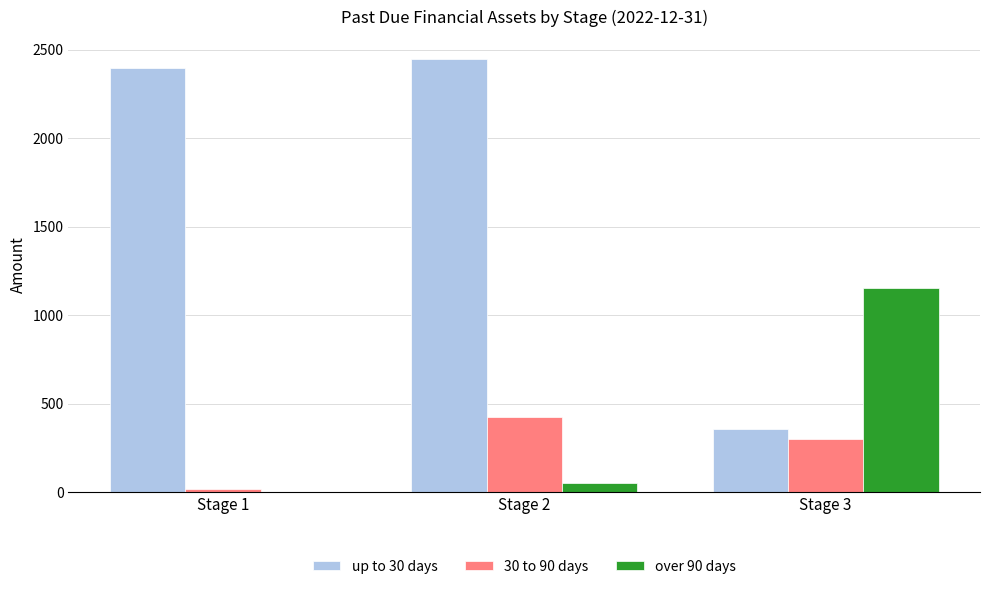

The up to 30 days series shows 4278 at Stage 1. True or false?

False